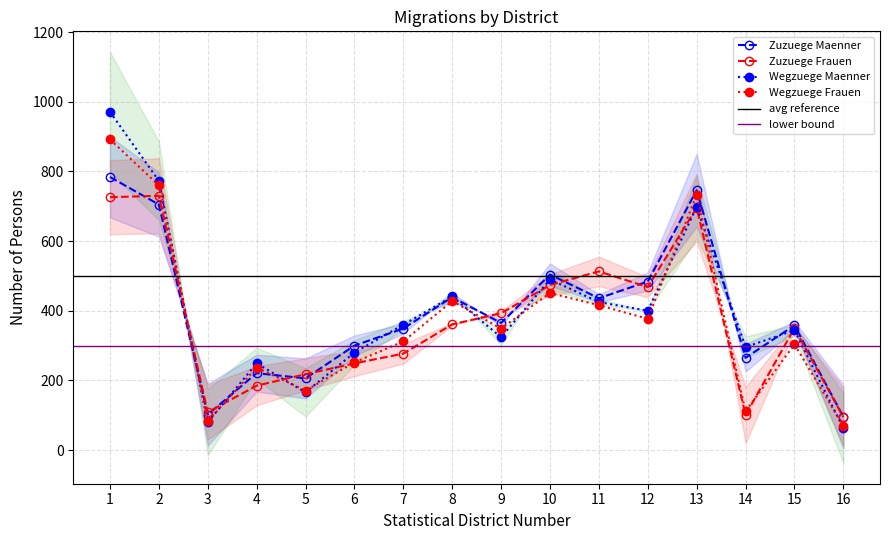

What is the difference between the second highest and minimum values in the Zuzuege Frauen series?

631